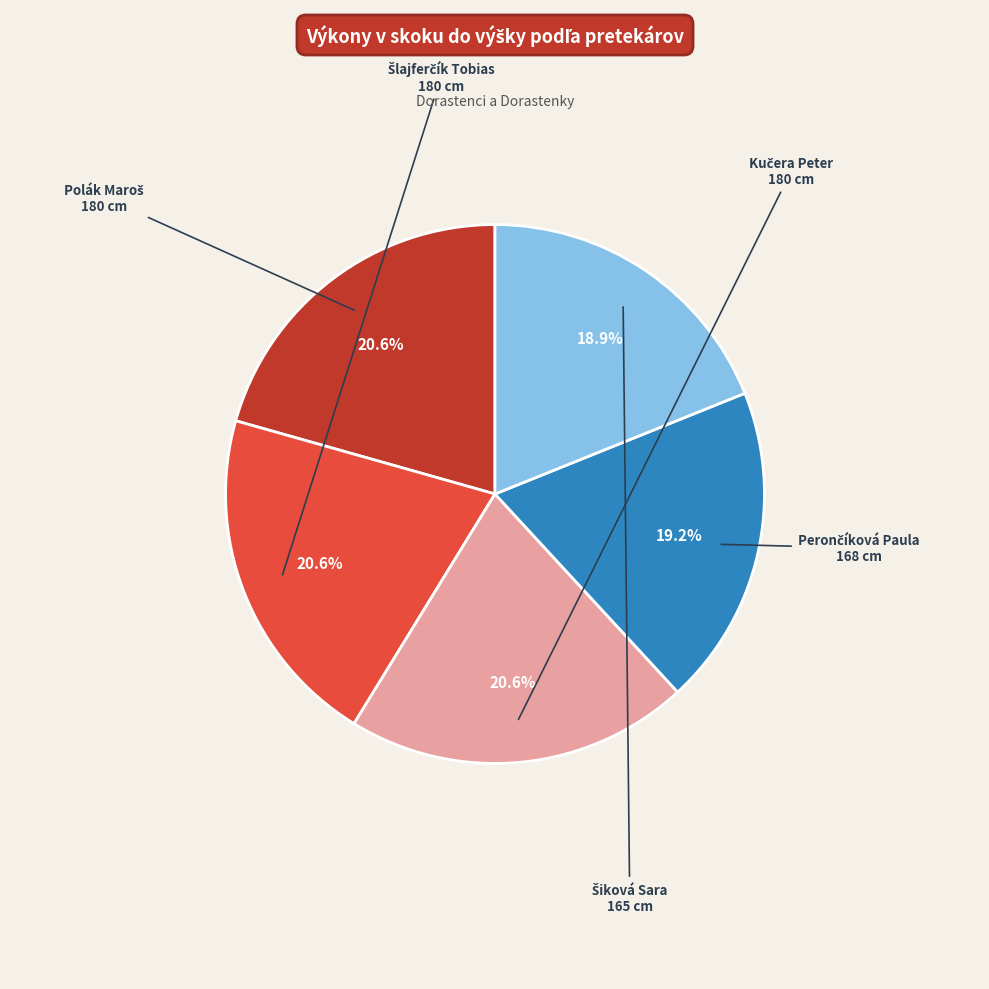

Is there any slice that represents more than half of the pie?

No